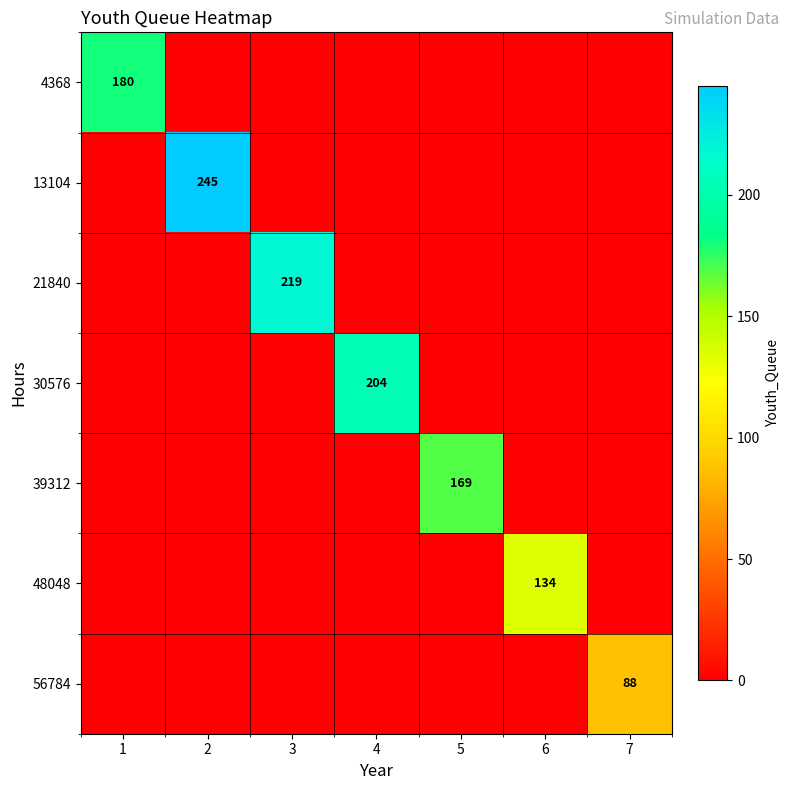

At which label is 56784 closest to 44?

1